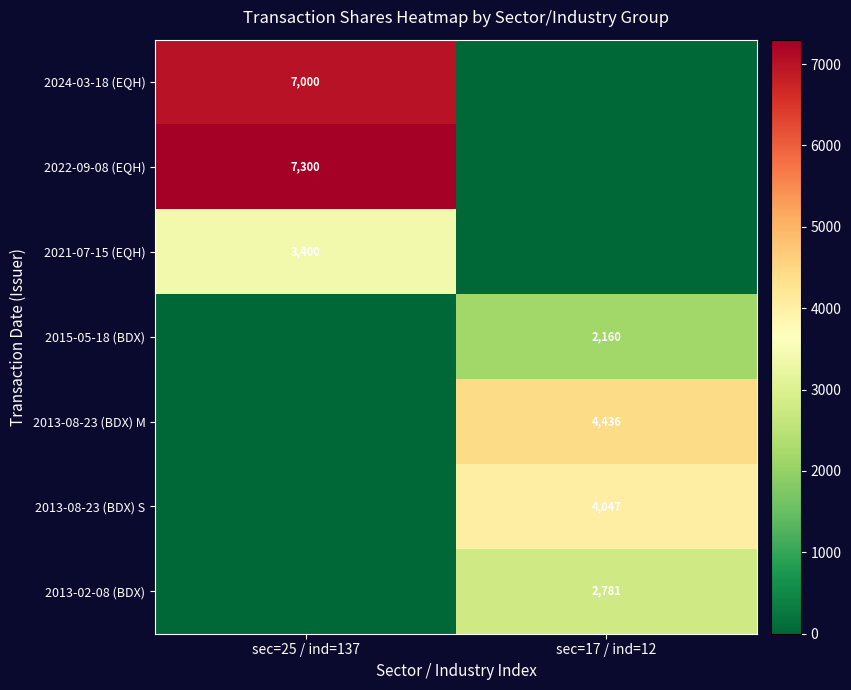

The 2022-09-08 (EQH) series shows 10070 at sec=25 / ind=137. True or false?

False